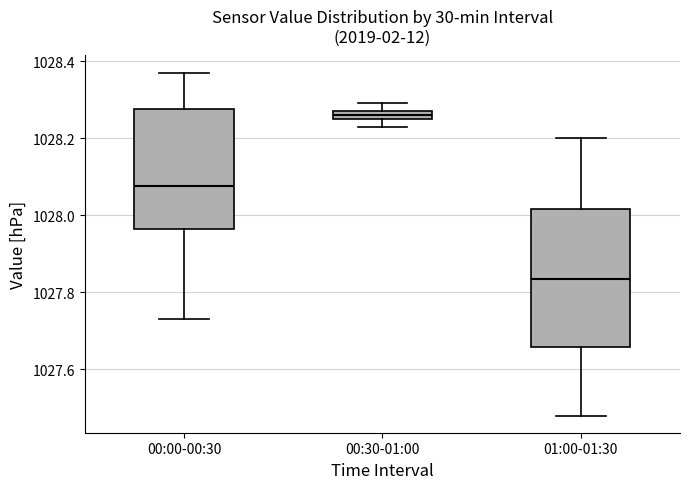

Which box is the tallest, from its lower edge to its upper edge?

01:00-01:30